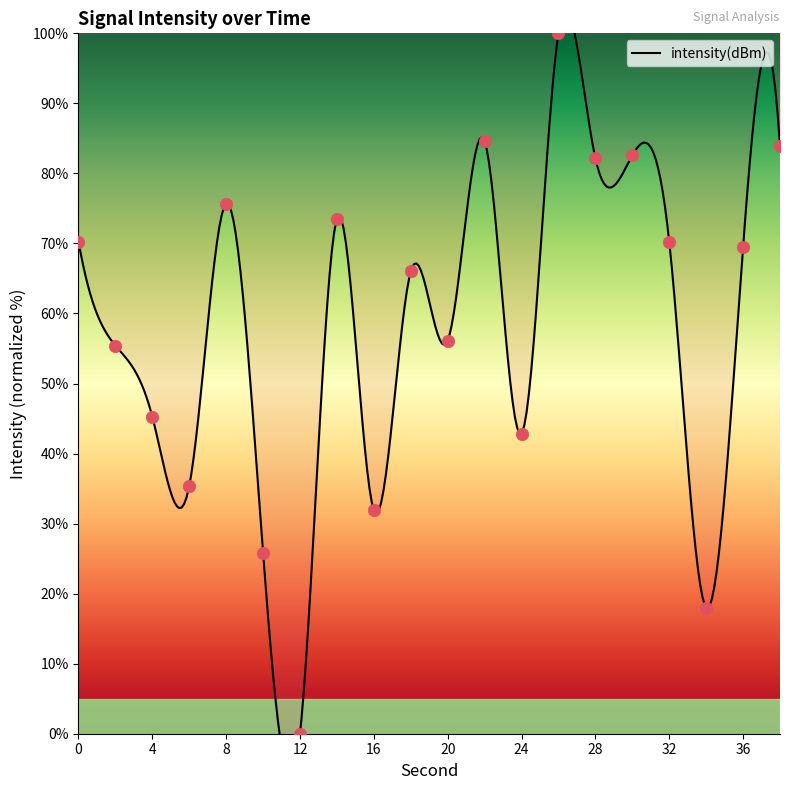

Approximately how many times larger is the value at 8 compared to 18?

1.1